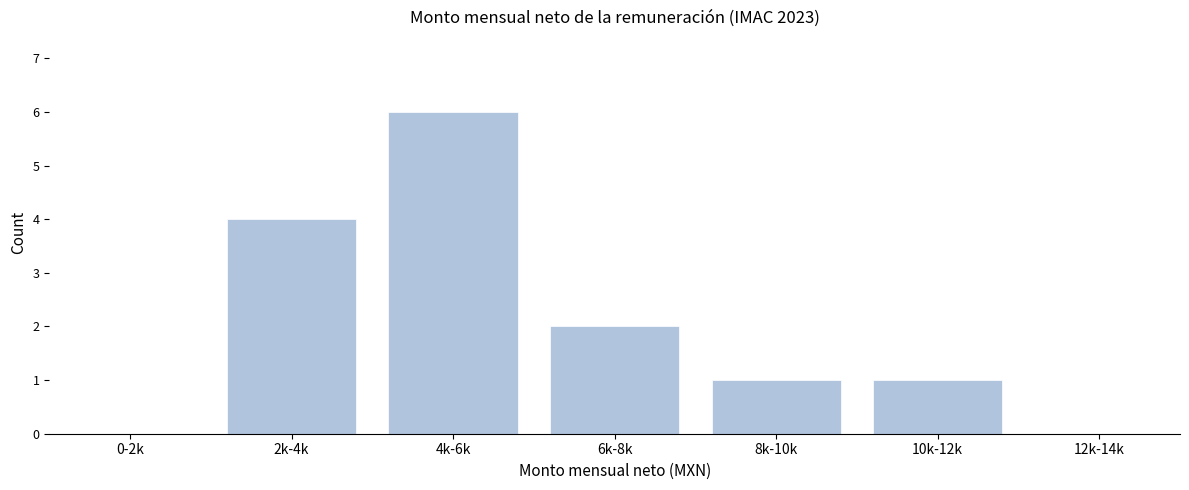

Reading right to left, what are all the values shown in this chart?

12k-14k=0	10k-12k=1	8k-10k=1	6k-8k=2	4k-6k=6	2k-4k=4	0-2k=0